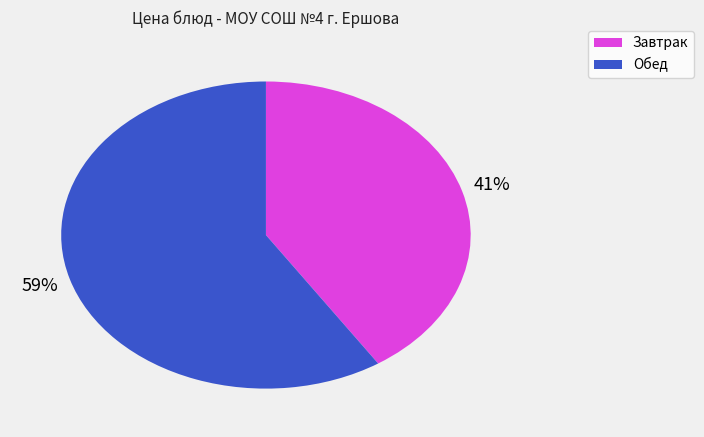

To the nearest percent, what is the difference between the largest and smallest slice percentages?

18%